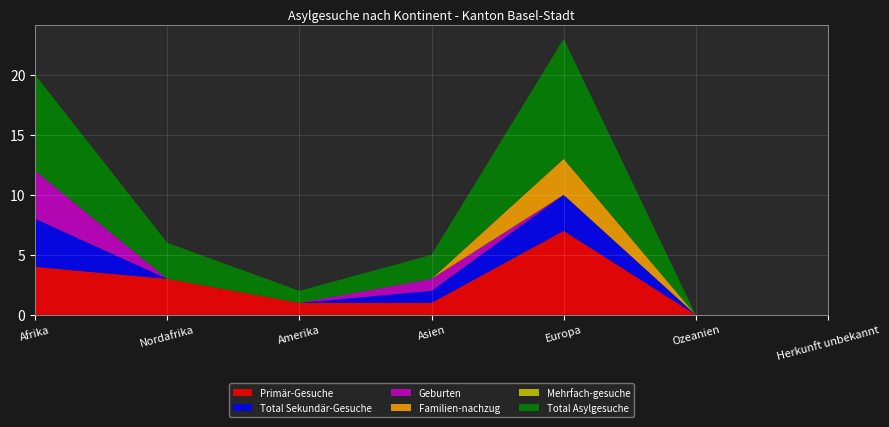

Reading left to right, transcribe all the data shown in this chart.

Primär-Gesuche: 4	3	1	1	7	0	0
Total Sekundär-Gesuche: 4	0	0	1	3	0	0
Geburten: 4	0	0	1	0	0	0
Familien-nachzug: 0	0	0	0	3	0	0
Mehrfach-gesuche: 0	0	0	0	0	0	0
Total Asylgesuche: 8	3	1	2	10	0	0